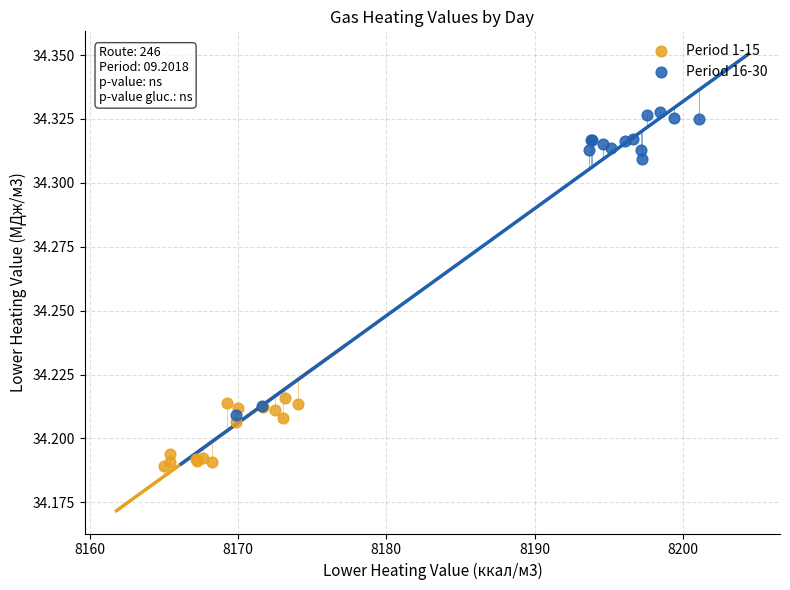

What are all the series names shown in the legend?

Period 1-15, Period 16-30